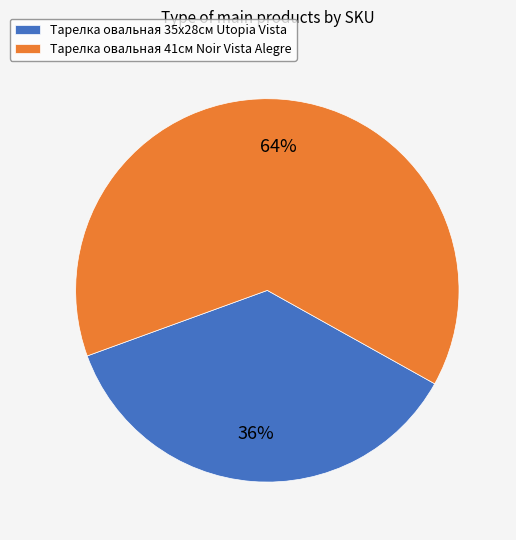

Which slice represents more than half of the pie?

Тарелка овальная 41см Noir Vista Alegre